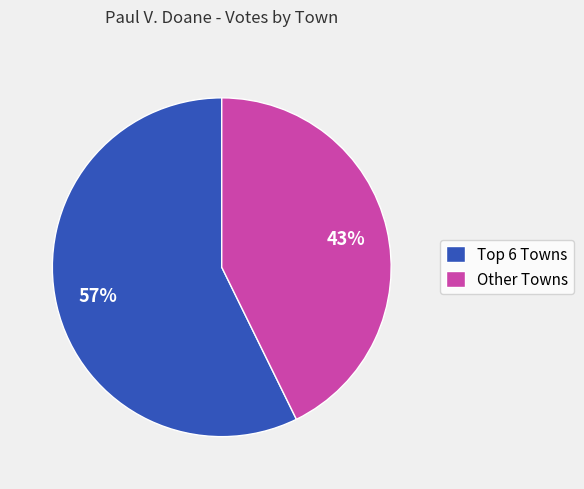

True or false: Other Towns accounts for 43% of the total.

True